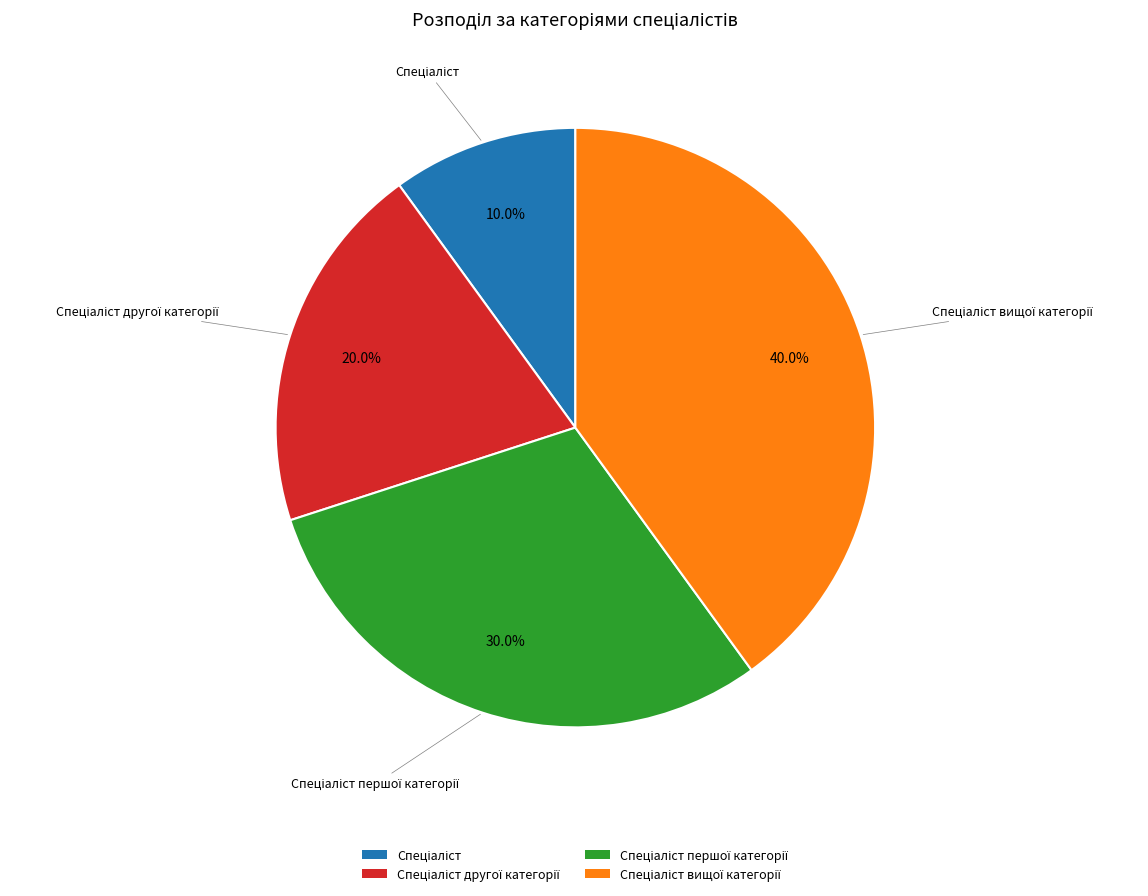

Does any single category account for the majority?

No